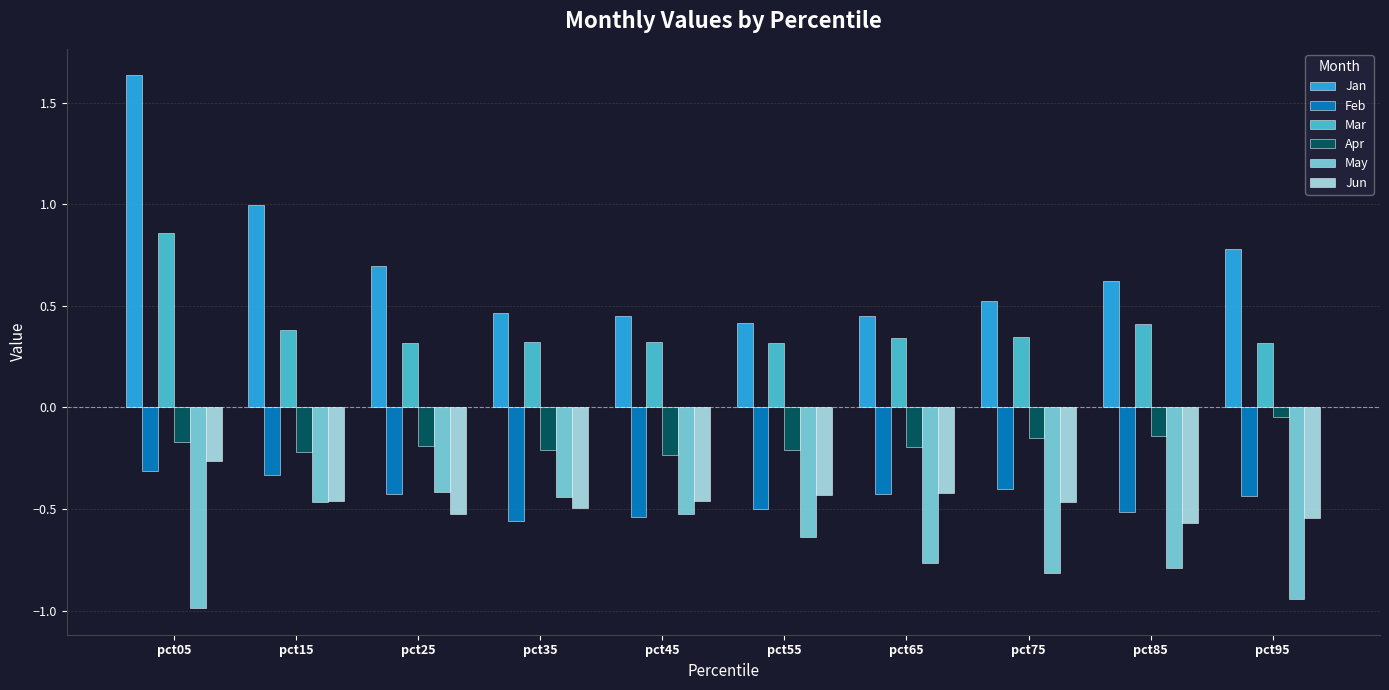

Is the value of Feb at pct25 greater than the value of Jan at pct15?

No